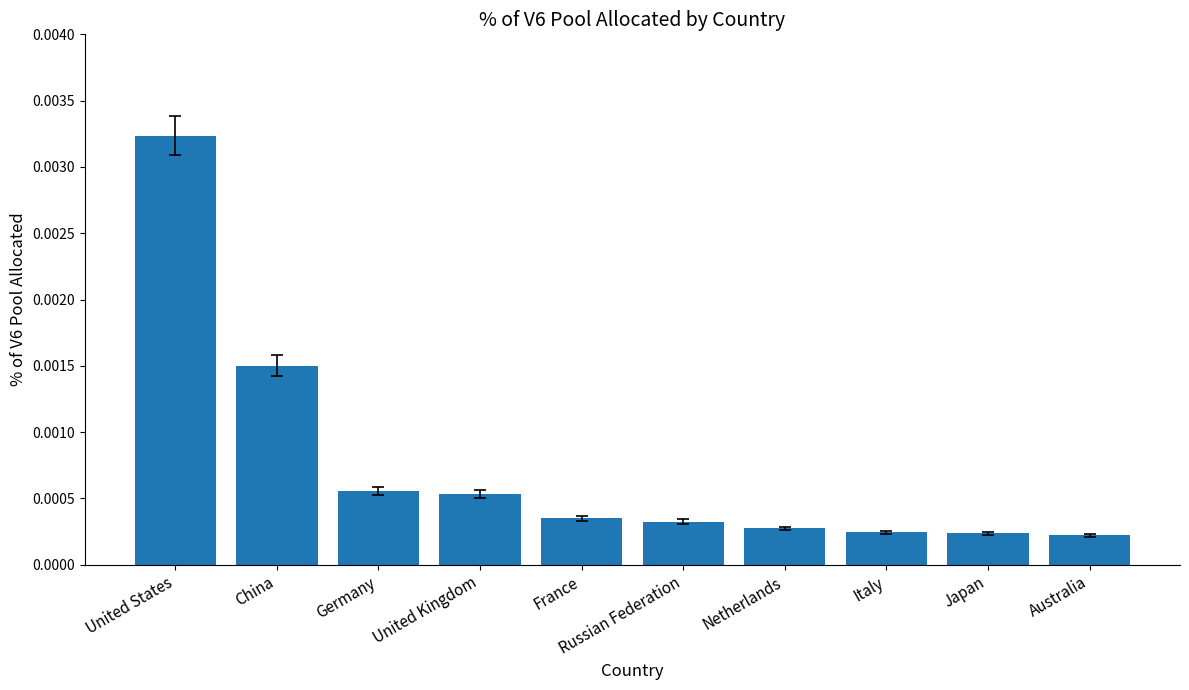

Which has a higher value, Netherlands or United Kingdom?

United Kingdom